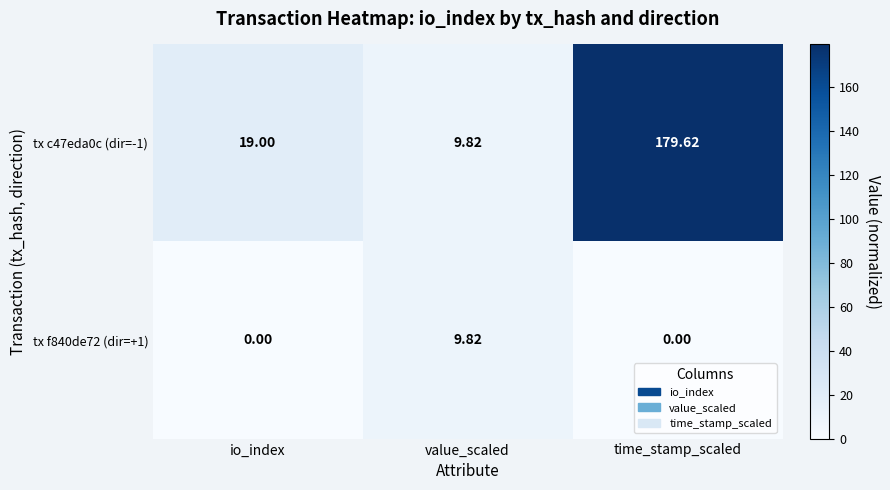

Which series has the widest spread of values?

tx c47eda0c (dir=-1)